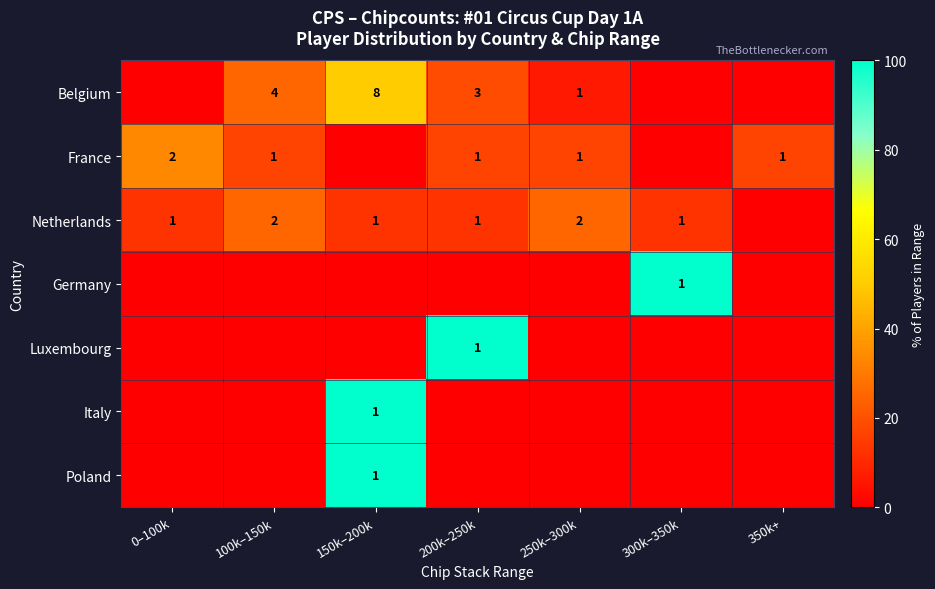

The Belgium series shows 1 at 250k–300k. True or false?

True